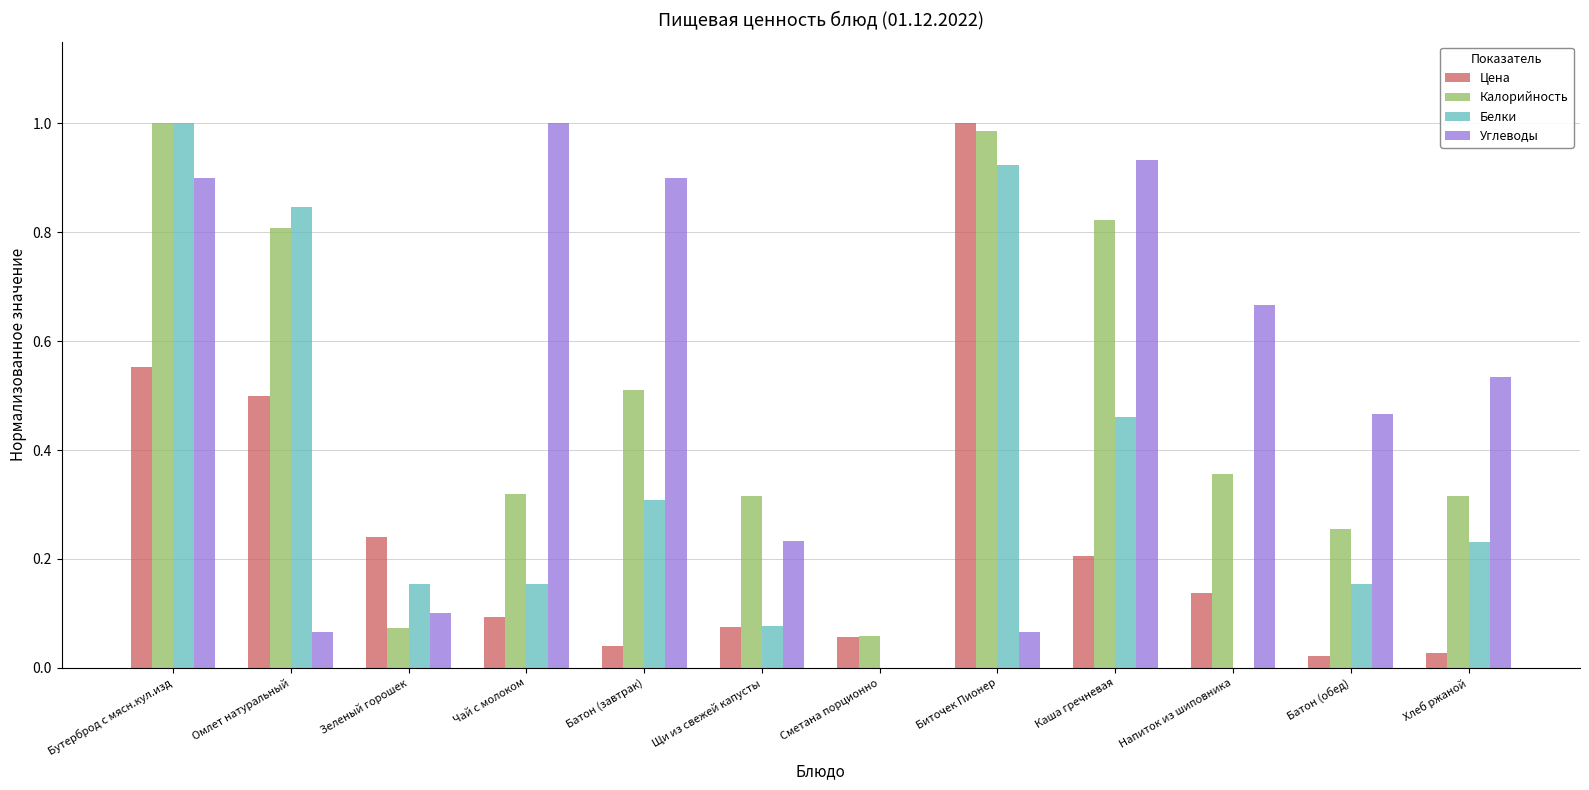

At which label does Цена reach its peak?

Биточек Пионер